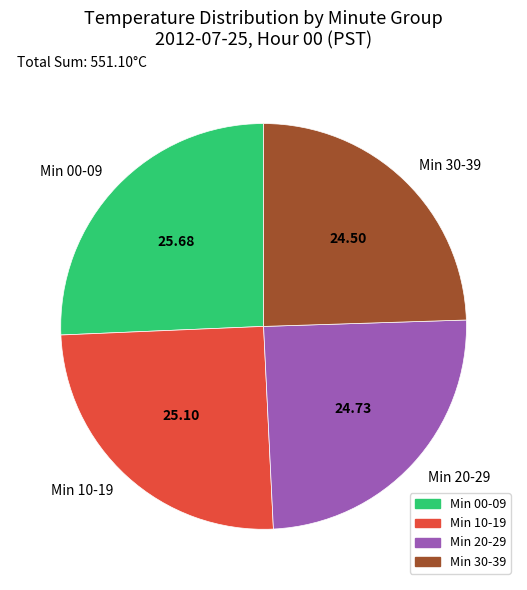

Does any single category account for the majority?

No